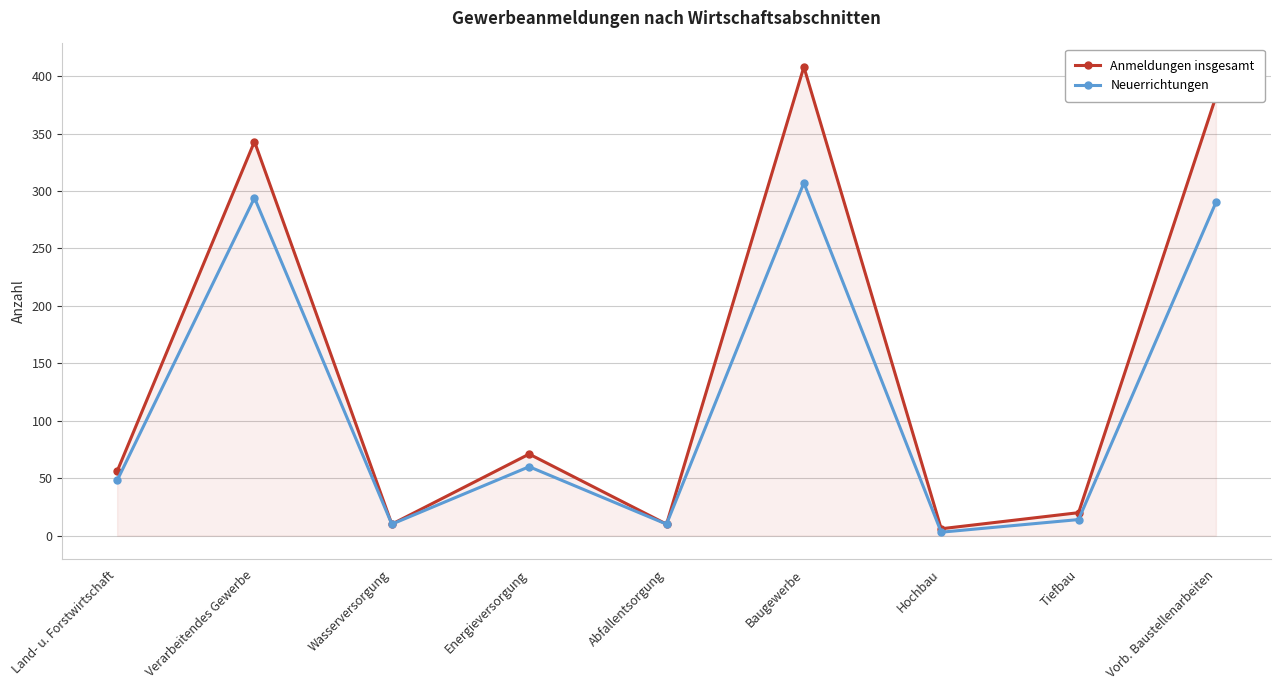

Count the number of data series in this chart.

2